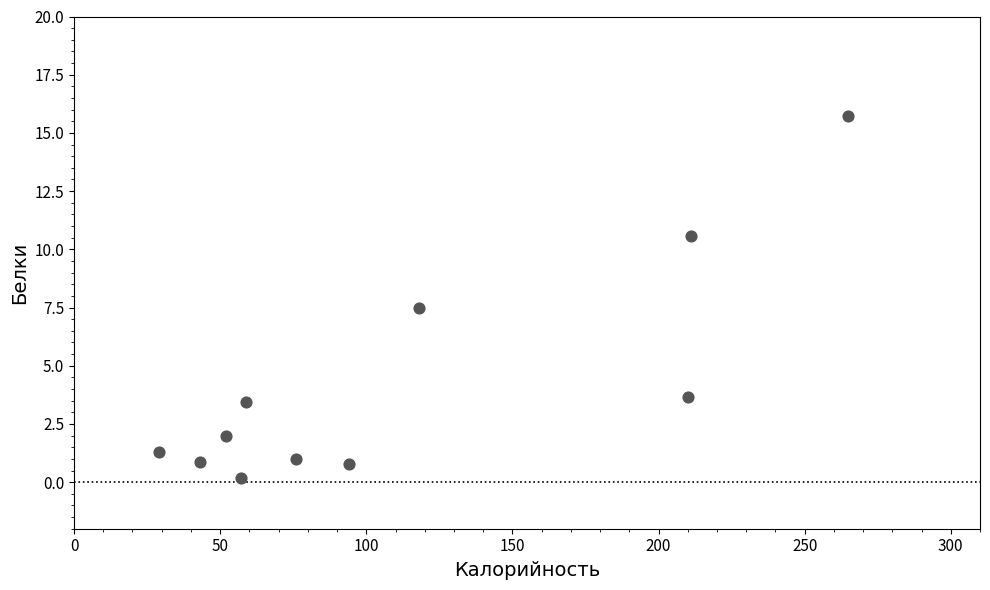

What Y value in the scatter plot is closest to 7?

7.5